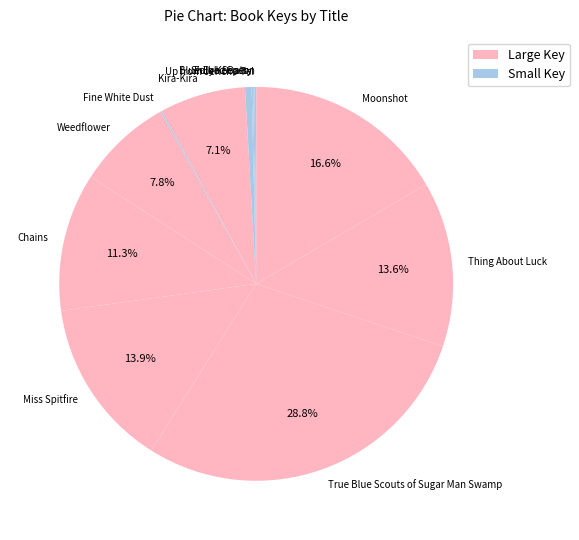

Does Weedflower represent more than half of the total?

No